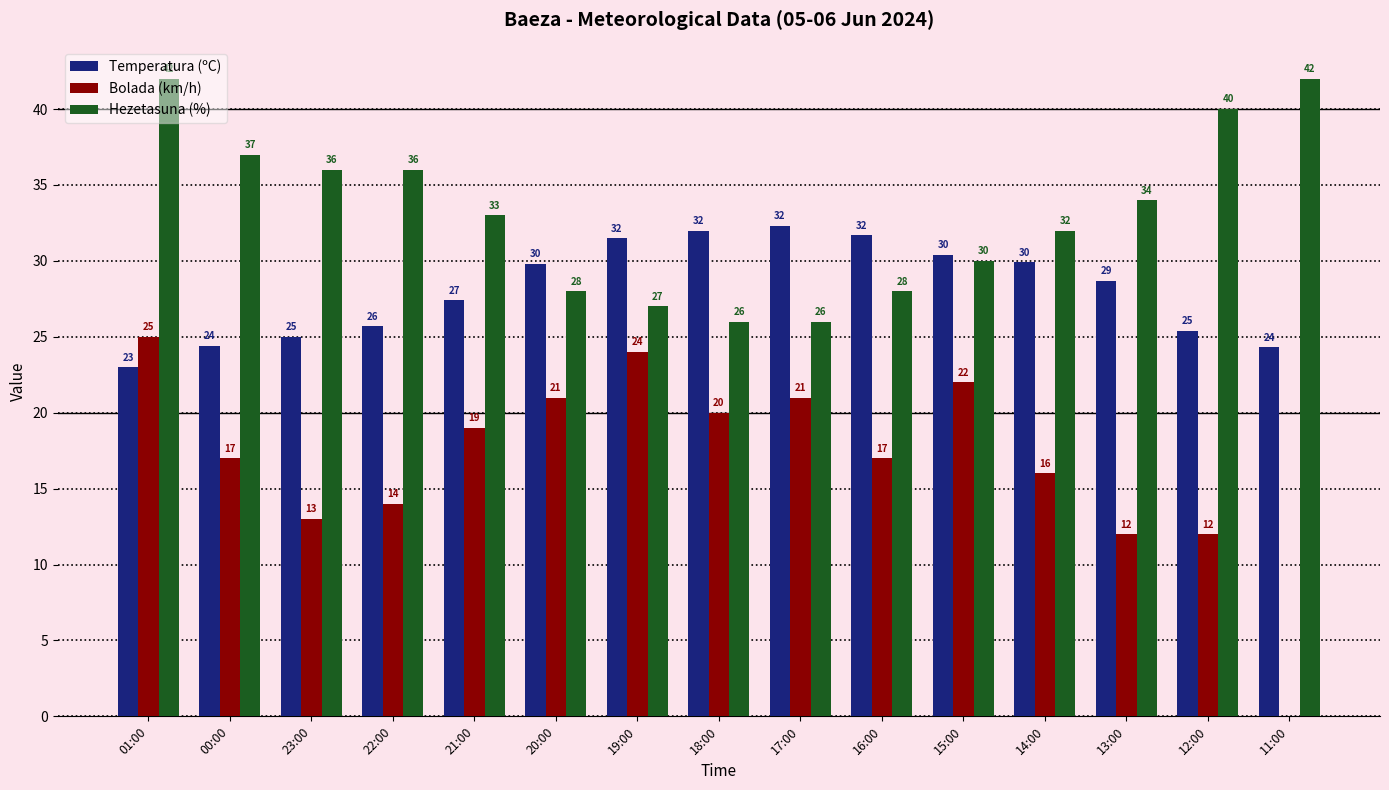

Which series has the widest spread of values?

Bolada (km/h)